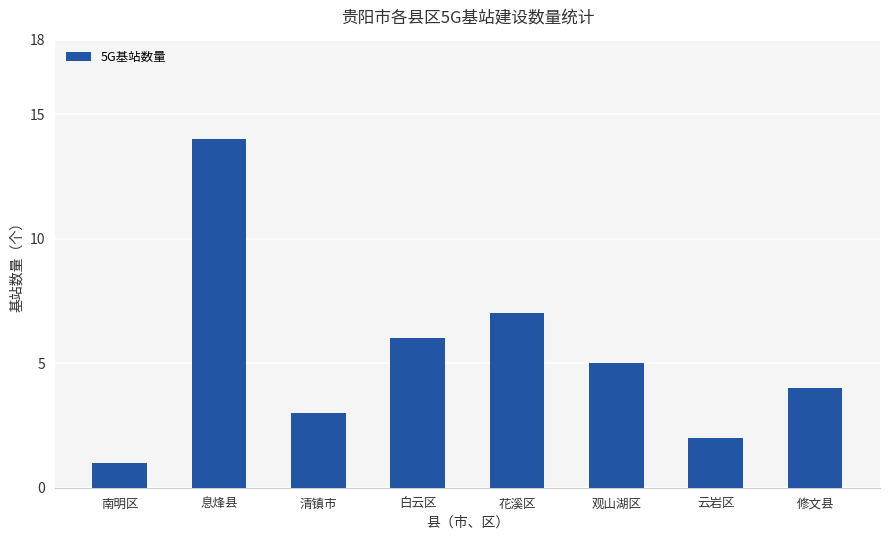

Reading left to right, what are all the values shown in this chart?

南明区=1	息烽县=14	清镇市=3	白云区=6	花溪区=7	观山湖区=5	云岩区=2	修文县=4